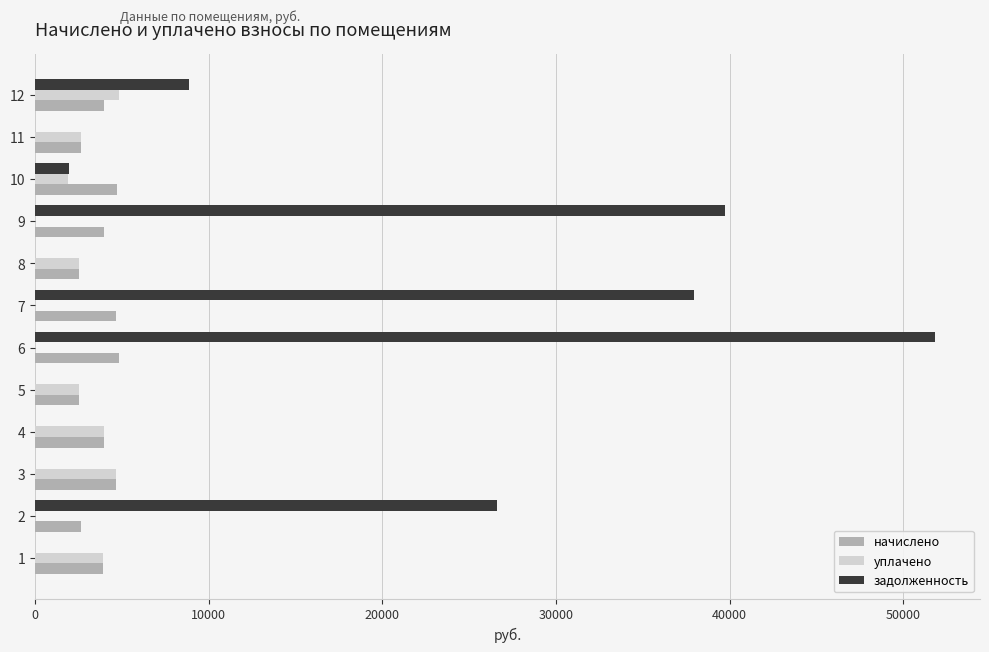

What are all the series names shown in the legend?

начислено, уплачено, задолженность